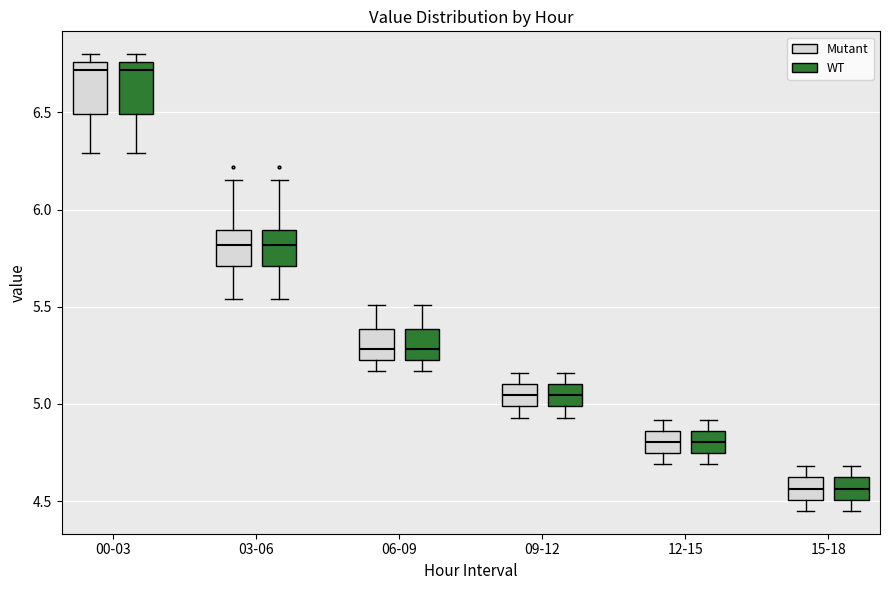

Reading left to right, transcribe this box plot: for each box, give where its median line is, the range the box spans, and where its two whiskers end, as read against the y-axis. The values are not printed on the chart, so give them approximately, as read against the axis.

00-03 (Mutant): median 6.70, box 6.50 to 6.75, whiskers 6.30 to 6.80
00-03 (WT): median 6.70, box 6.50 to 6.75, whiskers 6.30 to 6.80
03-06 (Mutant): median 5.80, box 5.70 to 5.90, whiskers 5.55 to 6.15
03-06 (WT): median 5.80, box 5.70 to 5.90, whiskers 5.55 to 6.15
06-09 (Mutant): median 5.30, box 5.25 to 5.40, whiskers 5.15 to 5.50
06-09 (WT): median 5.30, box 5.25 to 5.40, whiskers 5.15 to 5.50
09-12 (Mutant): median 5.05, box 5.00 to 5.10, whiskers 4.95 to 5.15
09-12 (WT): median 5.05, box 5.00 to 5.10, whiskers 4.95 to 5.15
12-15 (Mutant): median 4.80, box 4.75 to 4.85, whiskers 4.70 to 4.90
12-15 (WT): median 4.80, box 4.75 to 4.85, whiskers 4.70 to 4.90
15-18 (Mutant): median 4.55, box 4.50 to 4.60, whiskers 4.45 to 4.70
15-18 (WT): median 4.55, box 4.50 to 4.60, whiskers 4.45 to 4.70